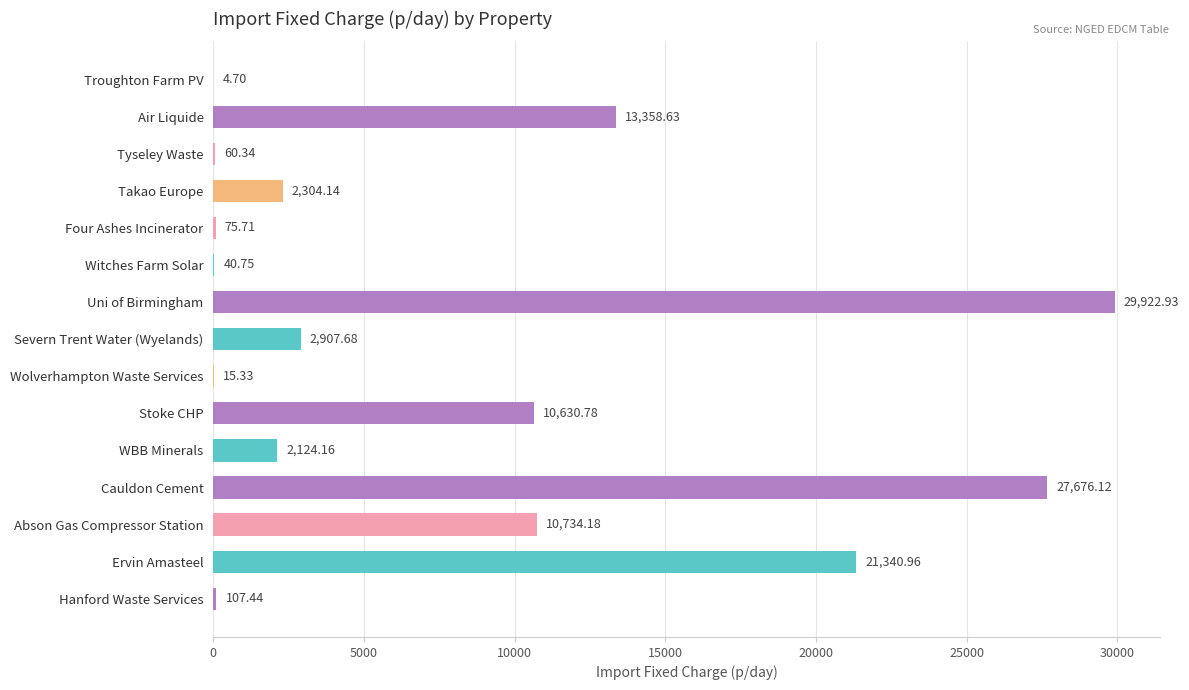

Which category has the highest value across all series?

Uni of Birmingham